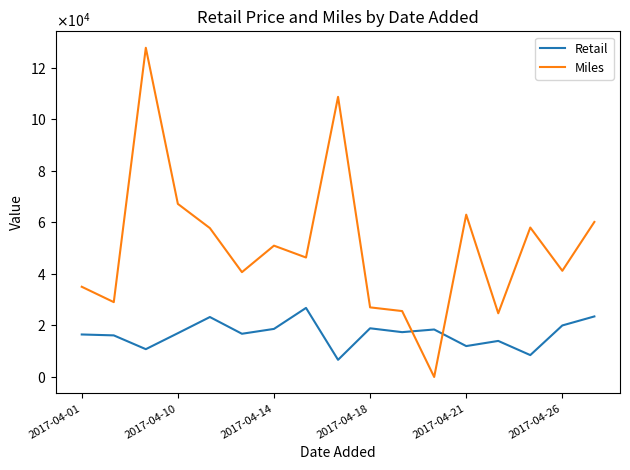

What is the difference between the maximum and minimum values in the Miles series?

127690